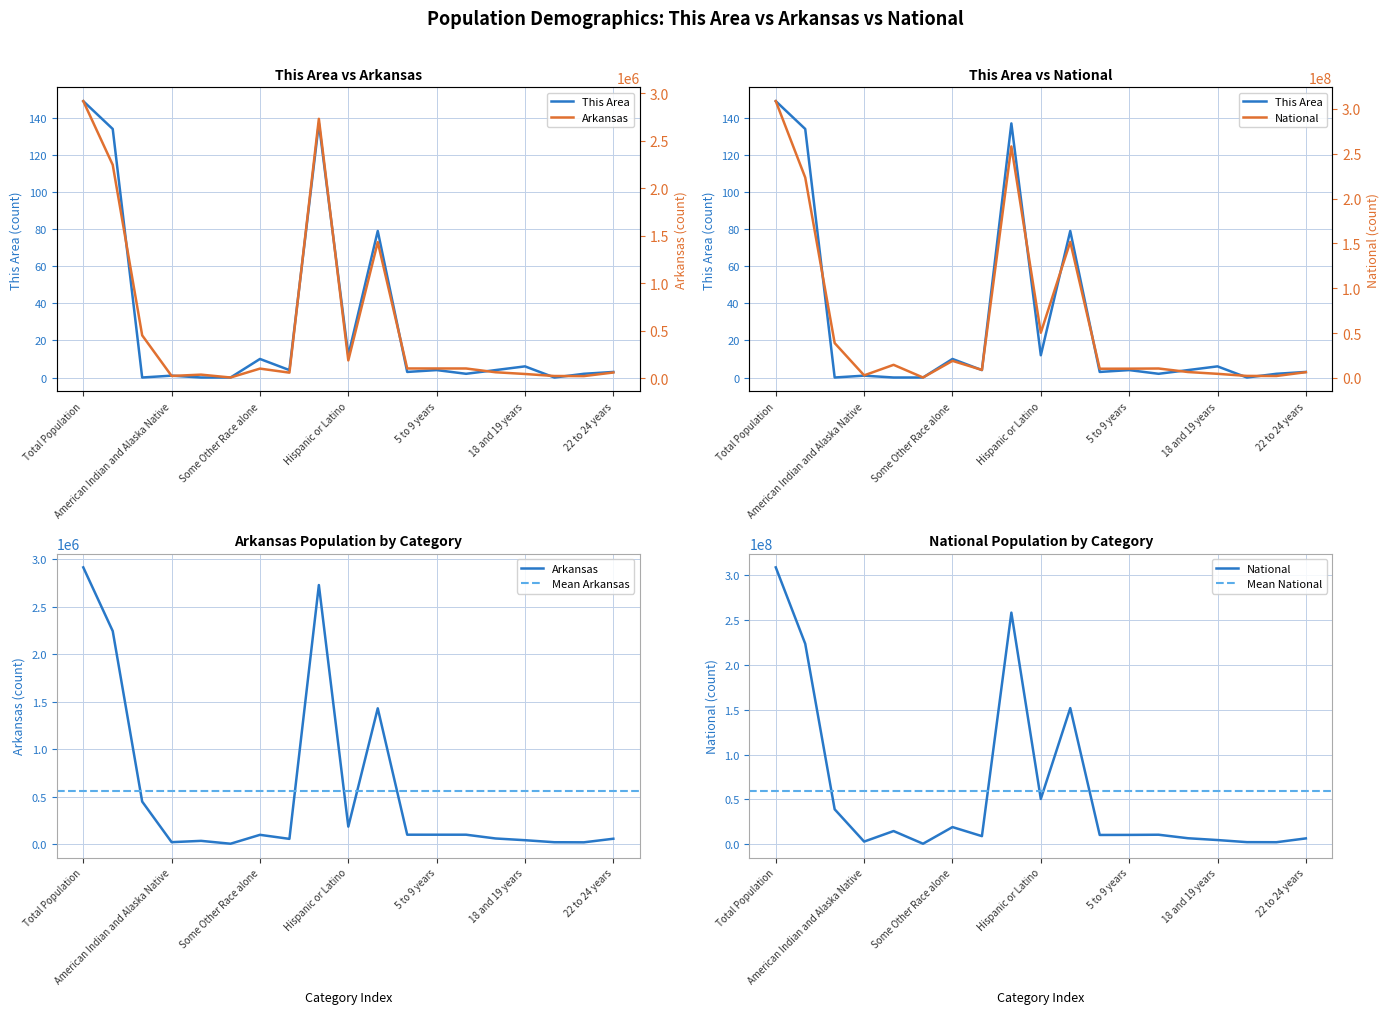

What is the difference between the highest and lowest values at Total Population?

308745389